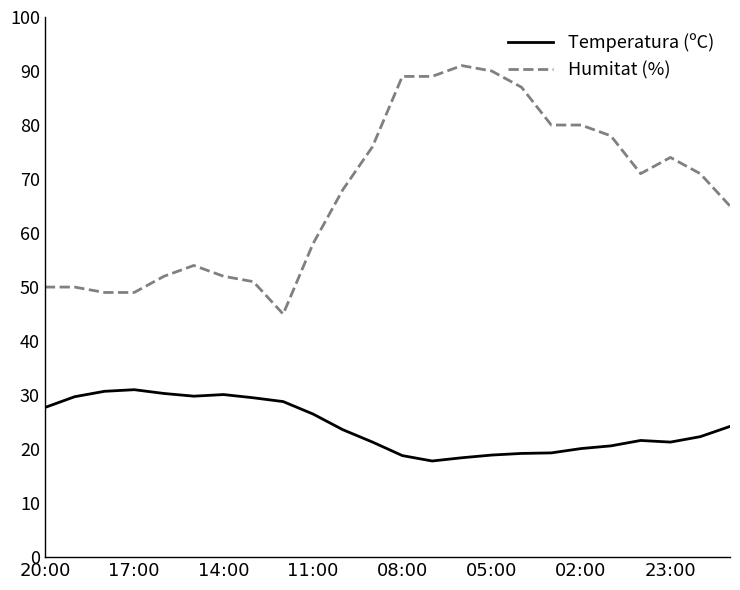

In Temperatura (ºC), how many points are lower than both neighbors (excluding endpoints)?

3